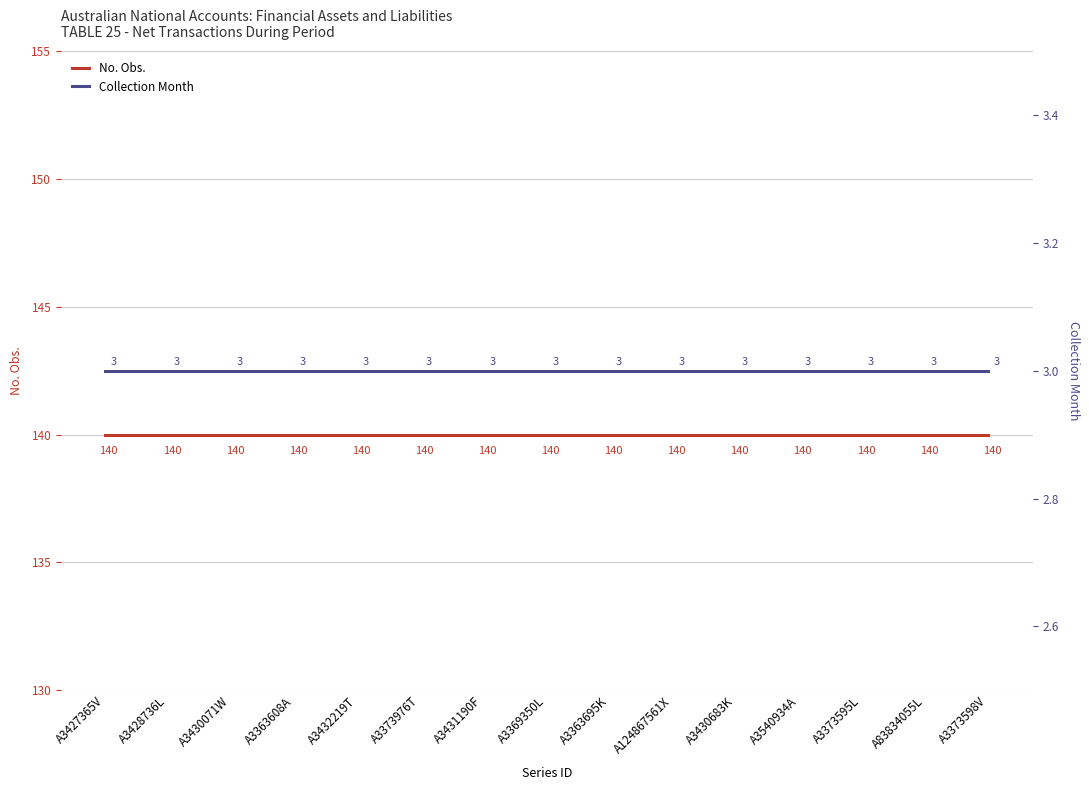

True or false: Collection Month has a value of 1 at A83834055L.

False